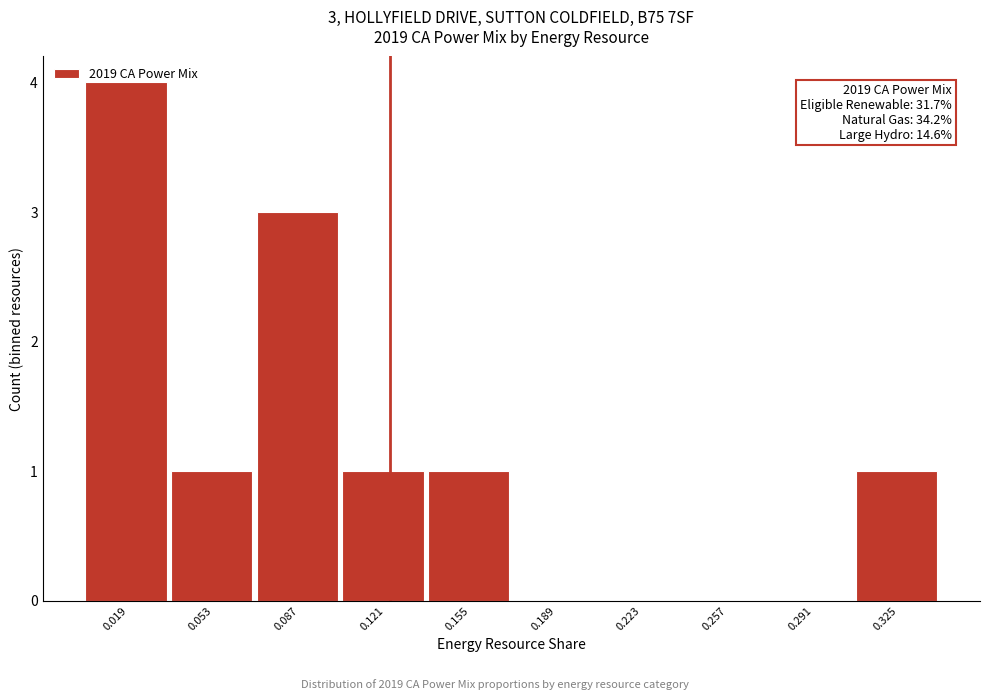

Over which range of the x-axis is the bar tallest?

0.000 to 0.035